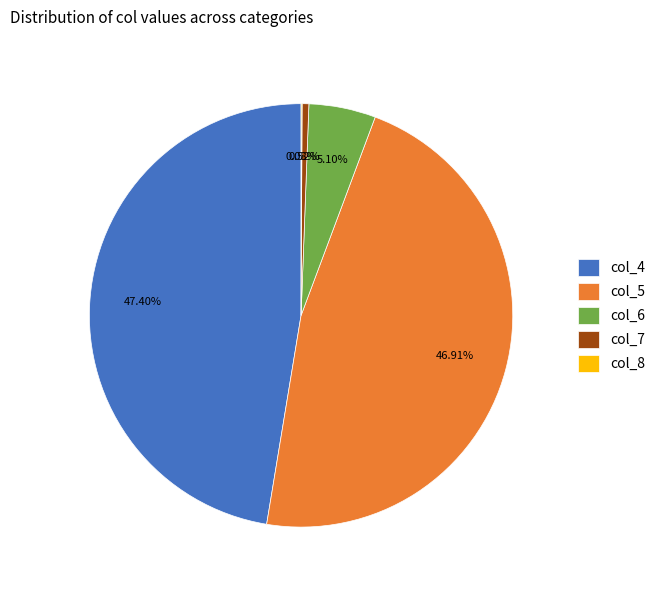

Combined, do col_7 and col_5 account for over 50%?

No